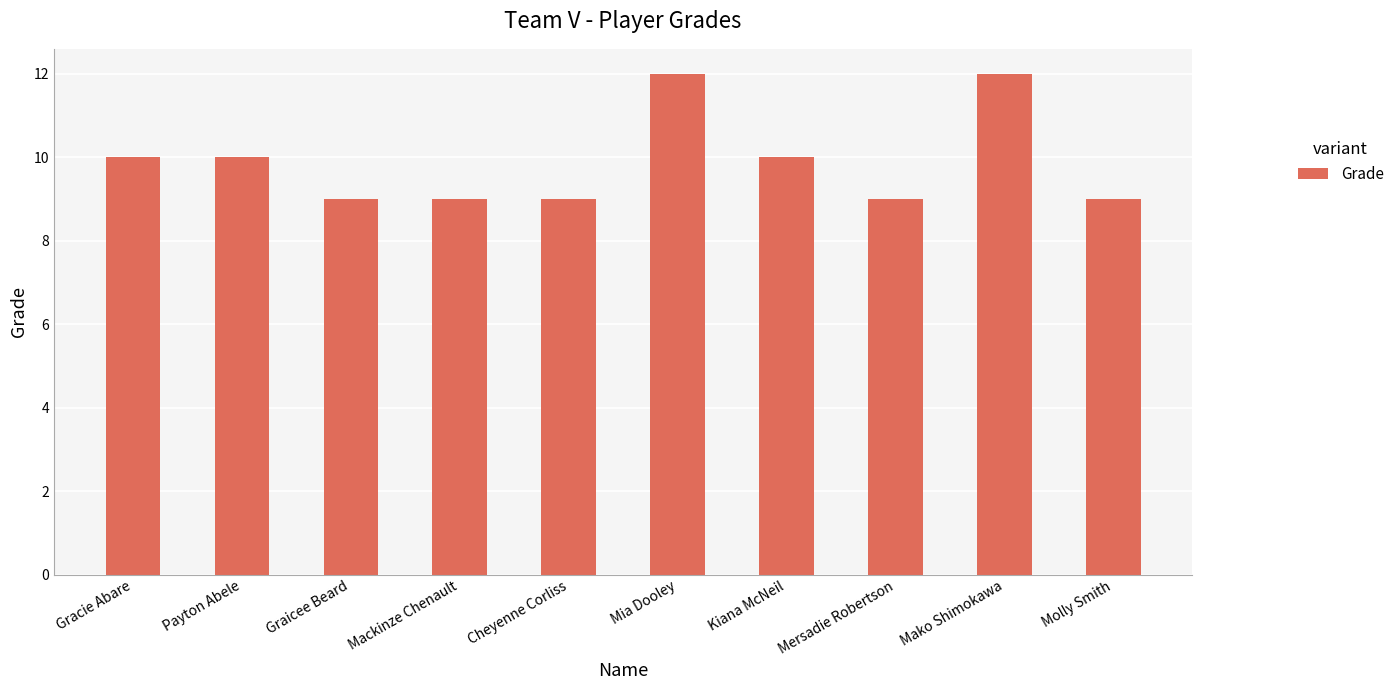

What is the value of the 1st bar from the left?

10